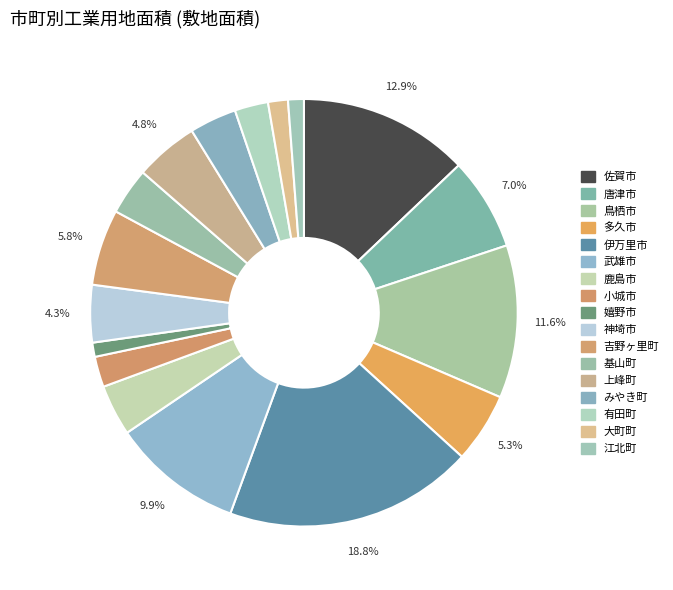

Rank the categories by value from highest to lowest.

伊万里市, 佐賀市, 鳥栖市, 武雄市, 唐津市, 吉野ヶ里町, 多久市, 上峰町, 神埼市, 鹿島市, みやき町, 基山町, 有田町, 小城市, 大町町, 江北町, 嬉野市